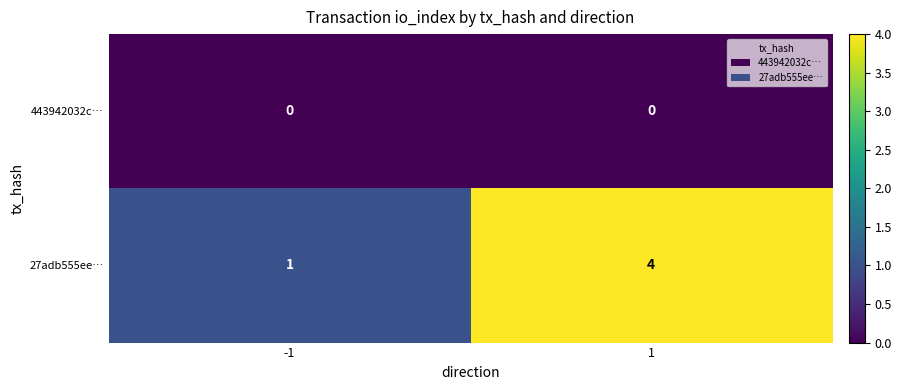

What is the maximum value shown in the chart?

4